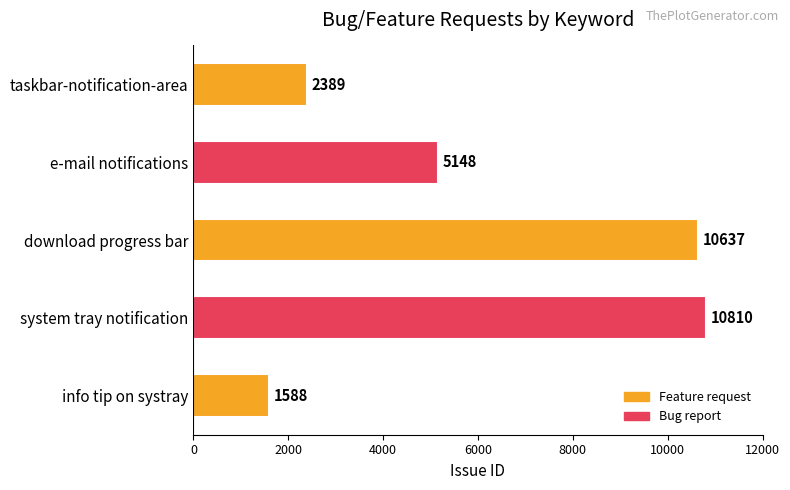

List the labels in order of value, smallest first.

info tip on systray, taskbar-notification-area, e-mail notifications, download progress bar, system tray notification